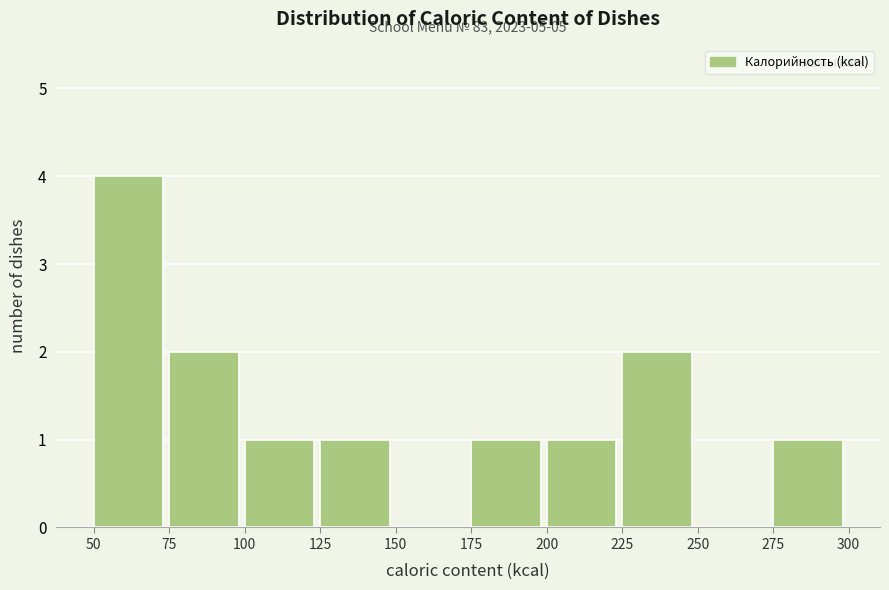

Over which range of the x-axis is the bar tallest?

50 to 75